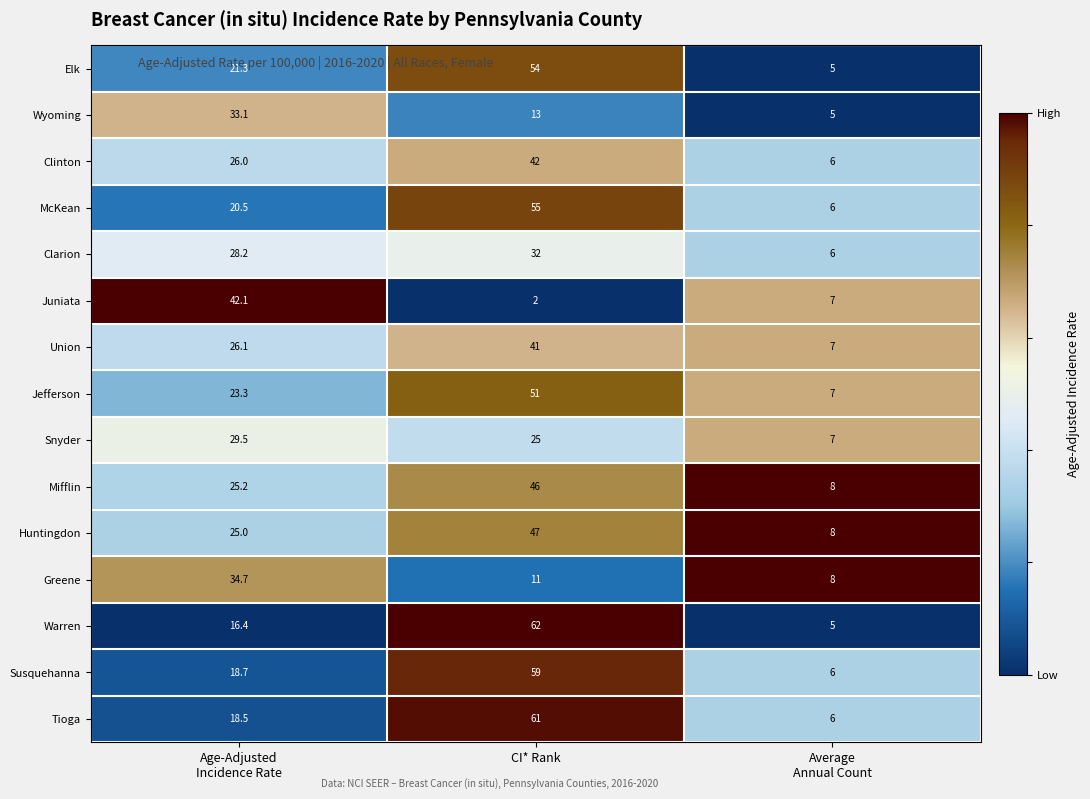

What is the smallest value displayed?

2.0